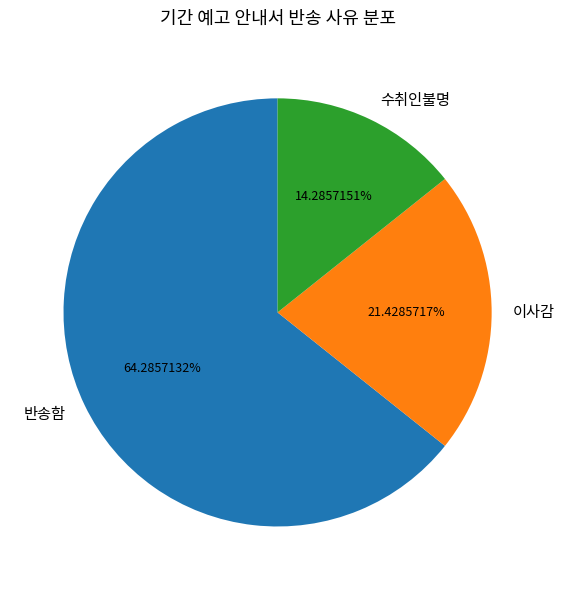

To the nearest percent, what percentage of the pie is 이사감?

21%